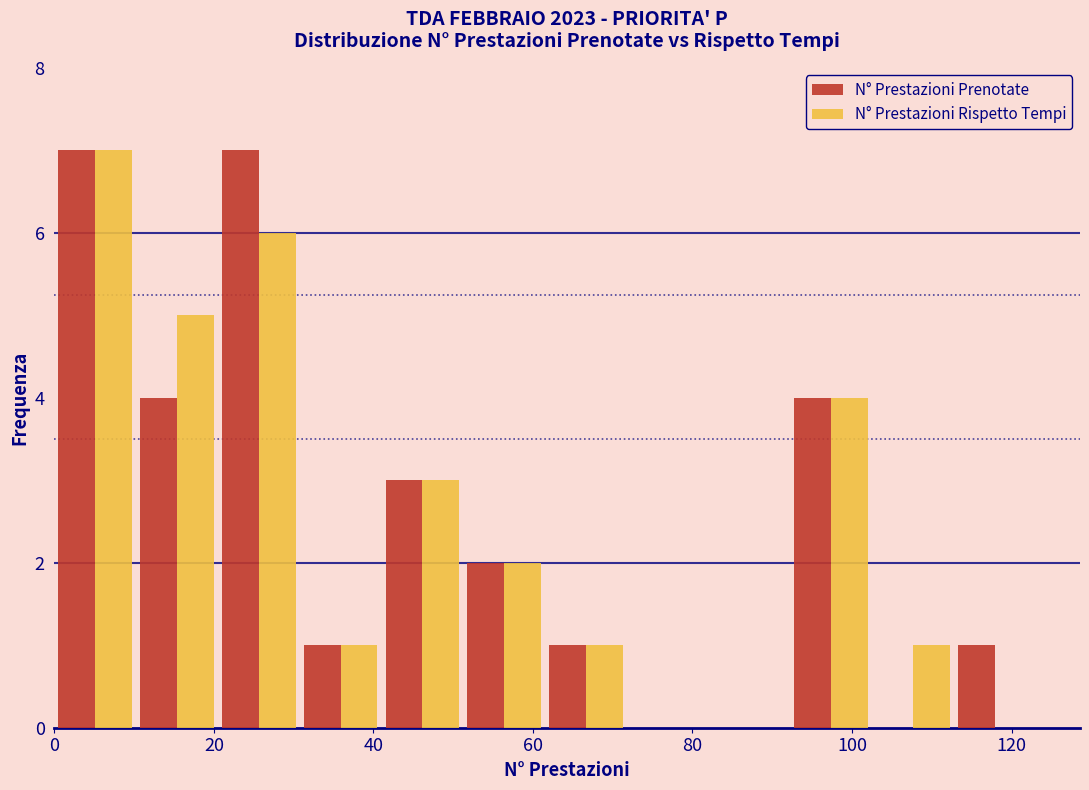

Reading left to right, list every range on the x-axis with the height of the bar of each series over it. Neither the bar edges nor the heights are printed on the chart, so give them approximately, as read against the axes.

0 to 10: N° Prestazioni Prenotate=7	N° Prestazioni Rispetto Tempi=7
10 to 20: N° Prestazioni Prenotate=4	N° Prestazioni Rispetto Tempi=5
20 to 30: N° Prestazioni Prenotate=7	N° Prestazioni Rispetto Tempi=6
30 to 42: N° Prestazioni Prenotate=1	N° Prestazioni Rispetto Tempi=1
42 to 52: N° Prestazioni Prenotate=3	N° Prestazioni Rispetto Tempi=3
52 to 62: N° Prestazioni Prenotate=2	N° Prestazioni Rispetto Tempi=2
62 to 72: N° Prestazioni Prenotate=1	N° Prestazioni Rispetto Tempi=1
72 to 82: N° Prestazioni Prenotate=0	N° Prestazioni Rispetto Tempi=0
82 to 92: N° Prestazioni Prenotate=0	N° Prestazioni Rispetto Tempi=0
92 to 102: N° Prestazioni Prenotate=4	N° Prestazioni Rispetto Tempi=4
102 to 112: N° Prestazioni Prenotate=0	N° Prestazioni Rispetto Tempi=1
112 to 124: N° Prestazioni Prenotate=1	N° Prestazioni Rispetto Tempi=0